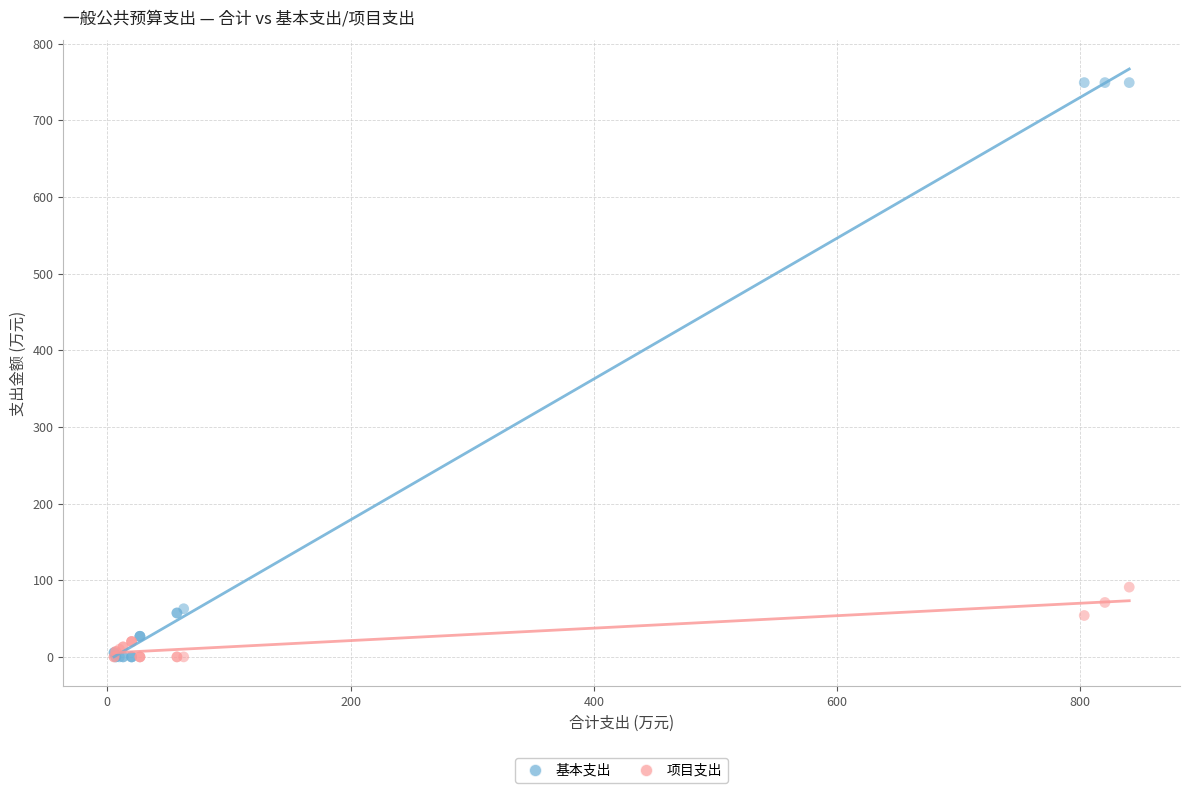

In the 基本支出 series, what Y value is closest to 374?

62.8